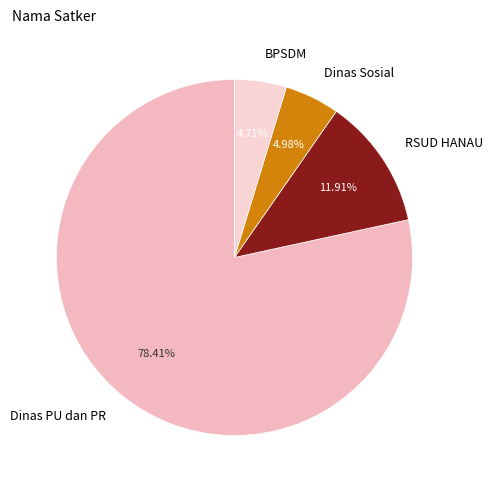

Combined, do RSUD HANAU and Dinas PU dan PR account for over 50%?

Yes